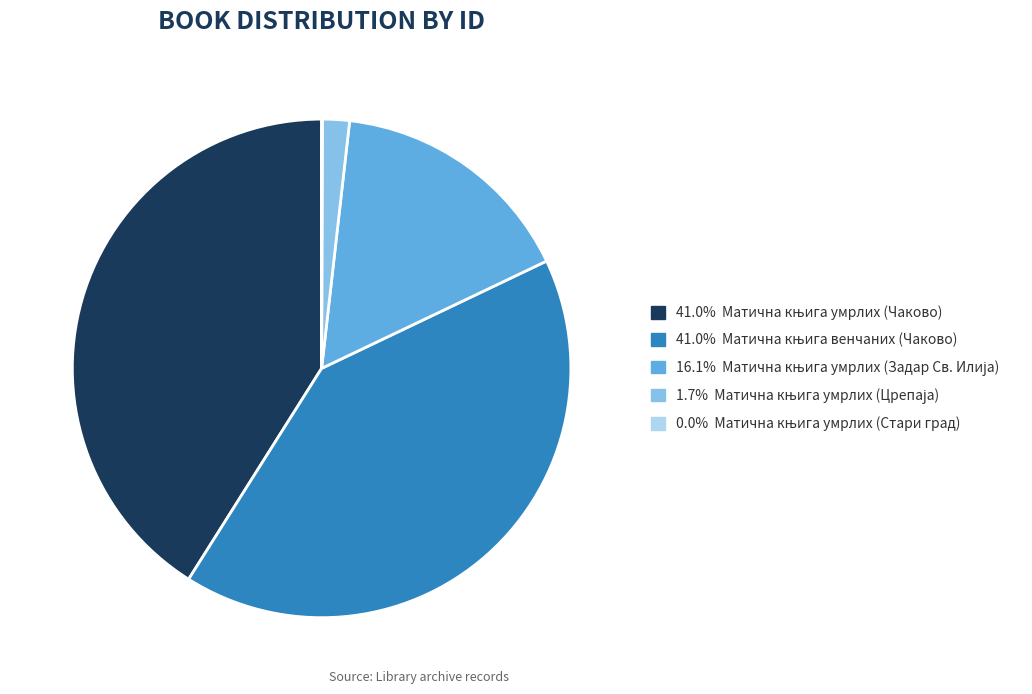

Does any single category account for the majority?

No